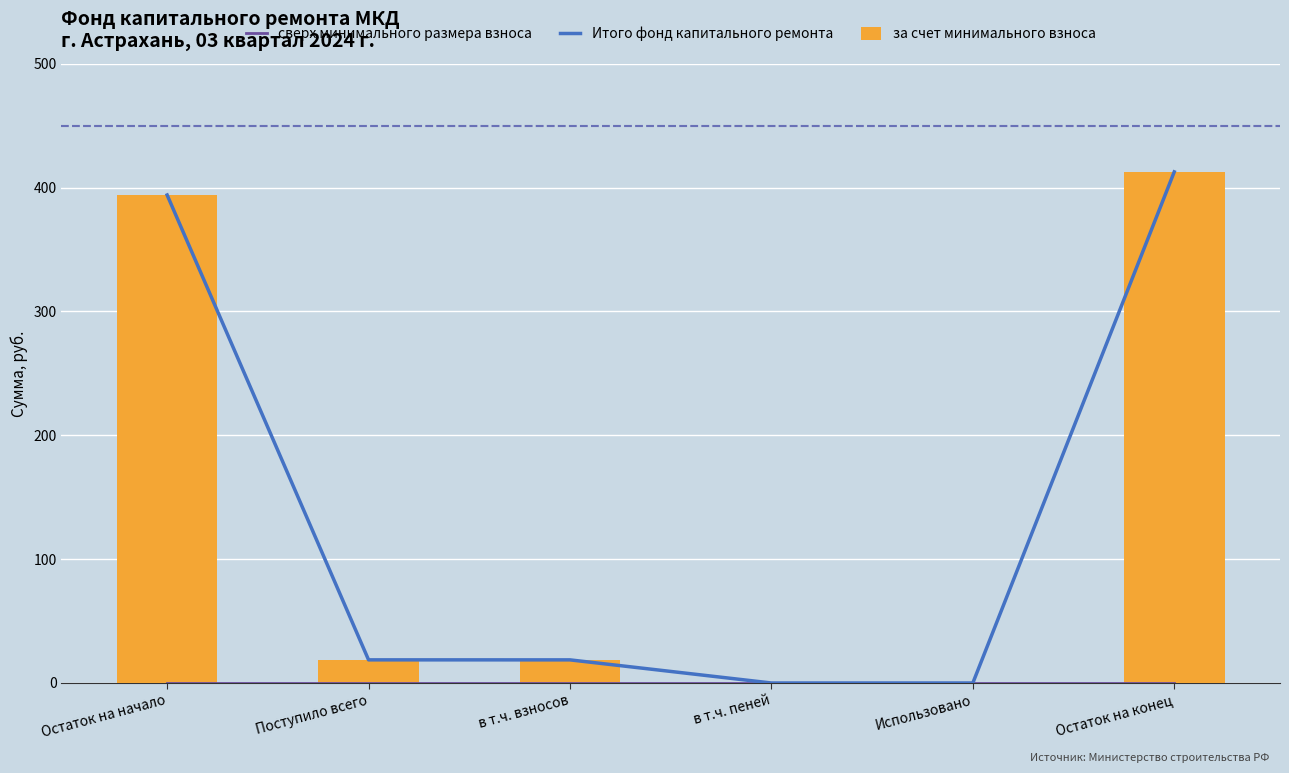

What is the average value of the за счет минимального взноса series?

140.7